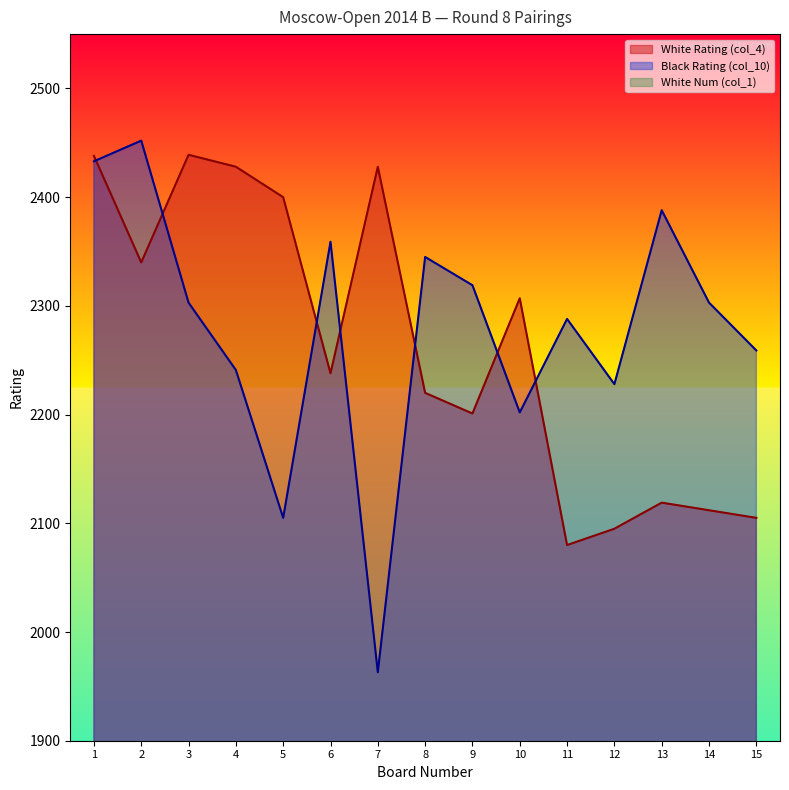

How many lines are shown in the chart?

3